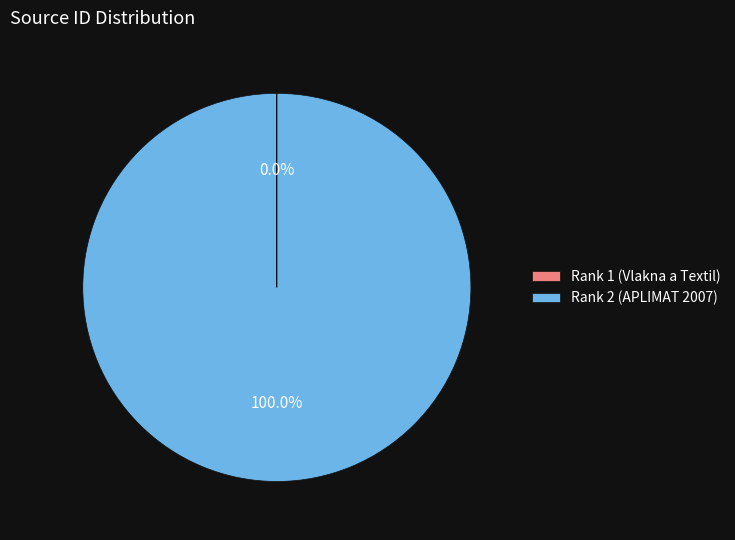

Which category has the biggest portion of the pie?

Rank 2 (APLIMAT 2007)